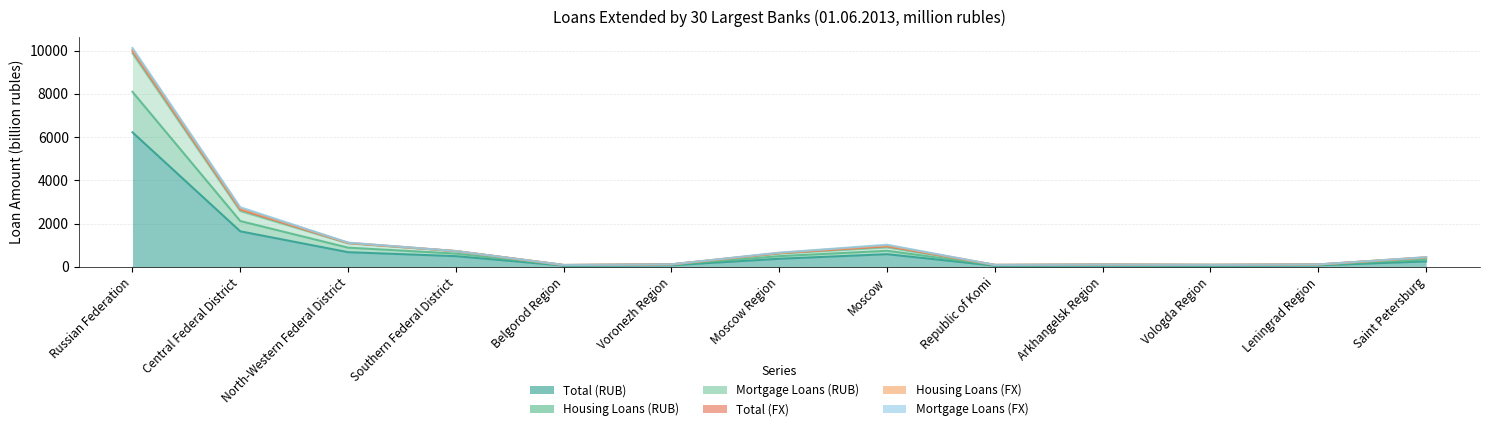

What is the label of the 7th point from the left?

Moscow Region